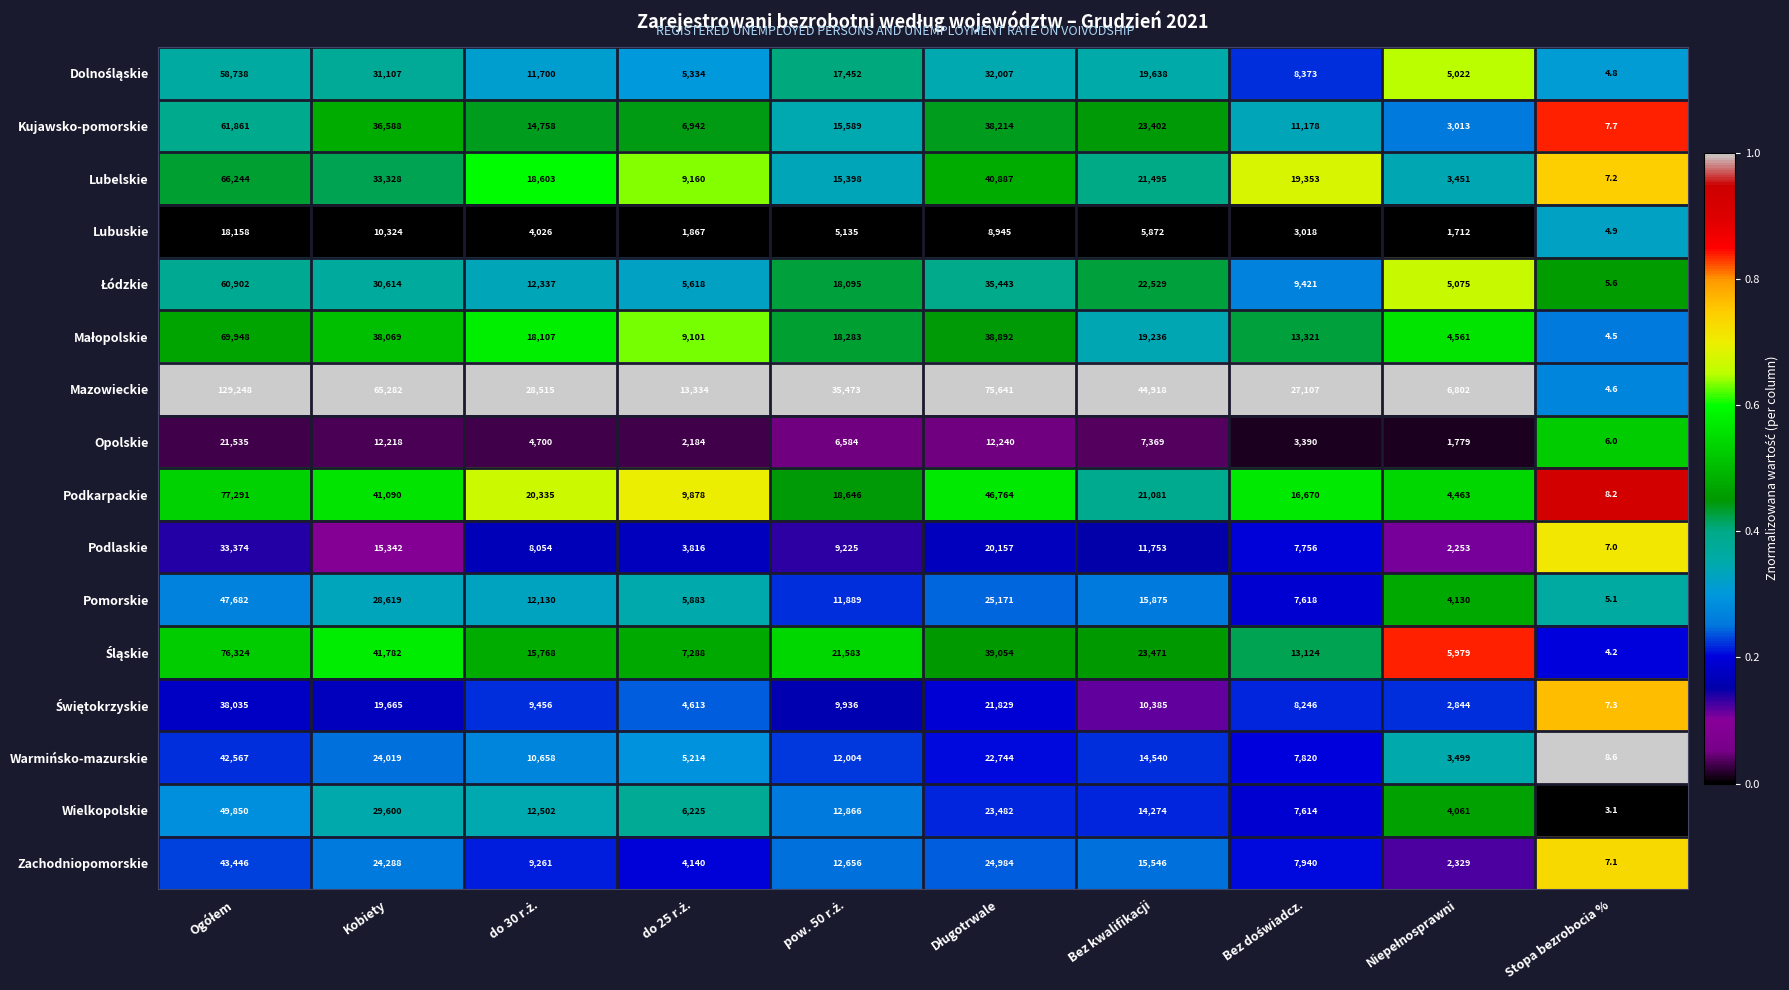

Which series has the largest total across all categories?

Mazowieckie